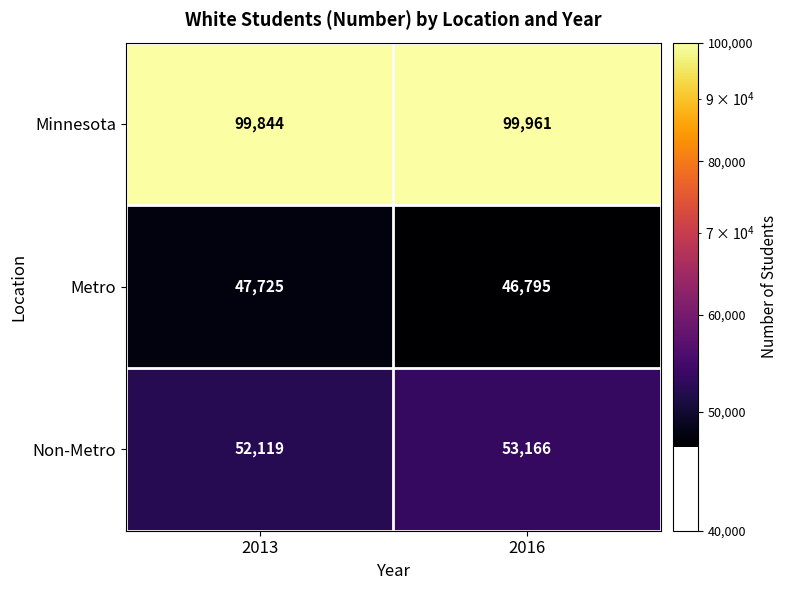

What is the minimum value shown in the chart?

46795